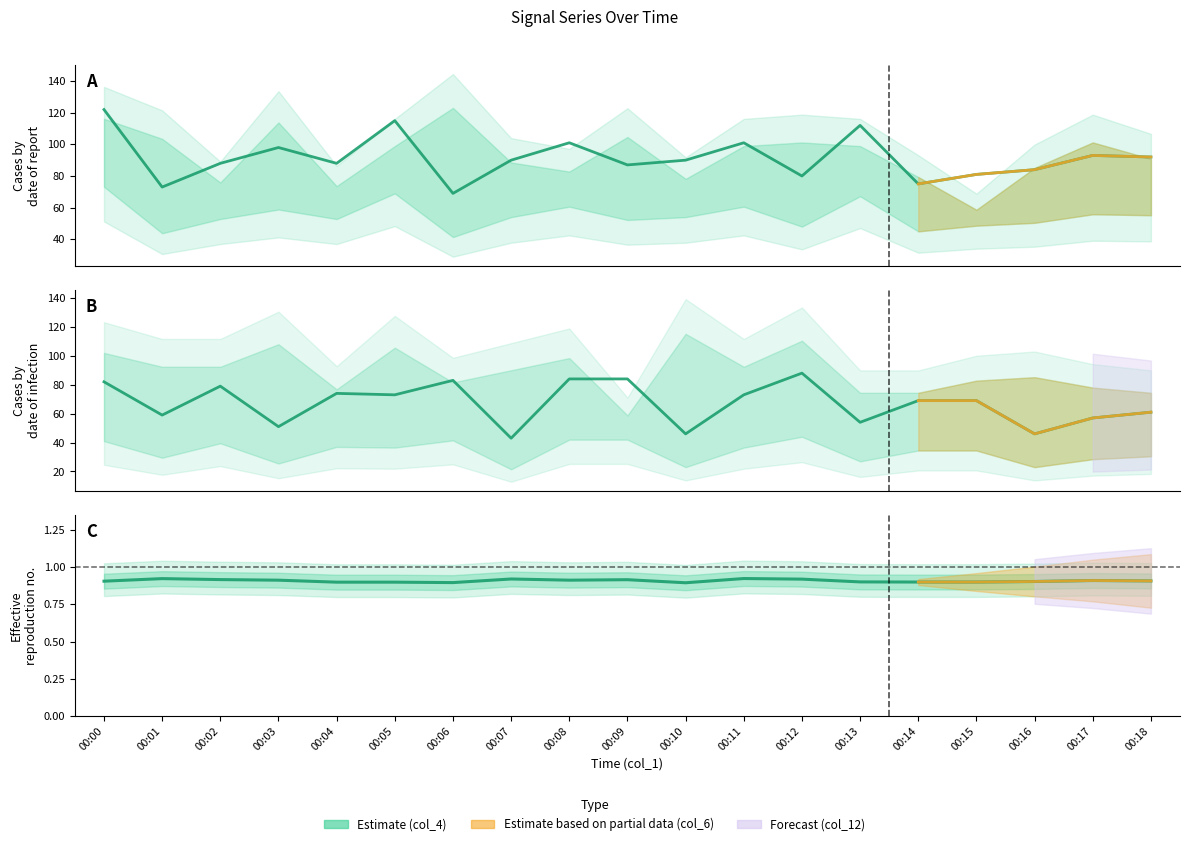

At which category does col_11 reach its first local valley?

00:06